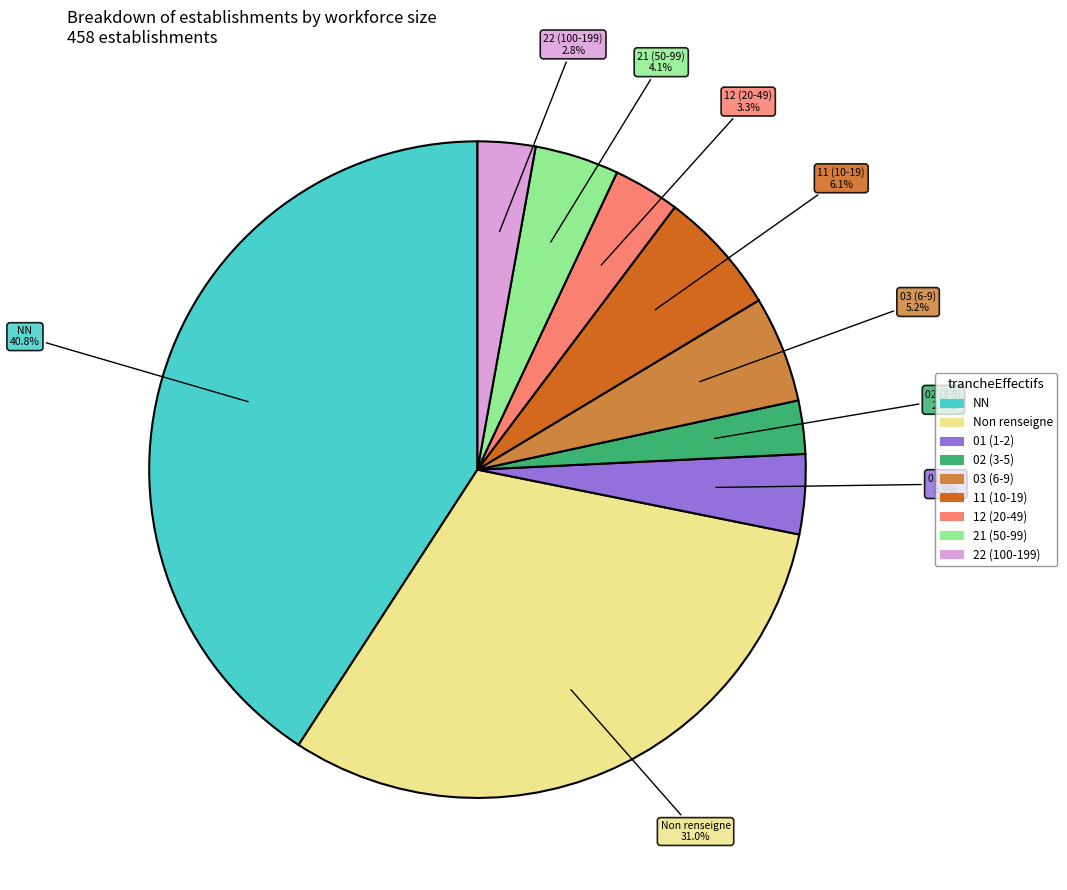

Is there a majority slice in this chart?

No